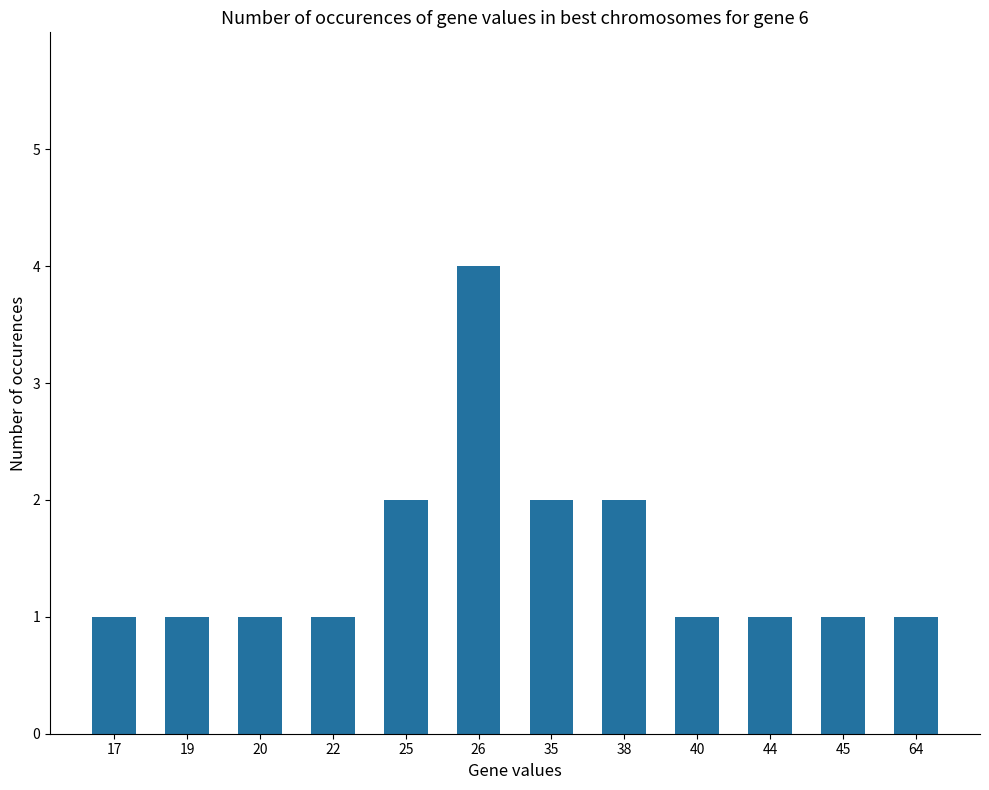

What is the value of the 4th bar from the left?

1